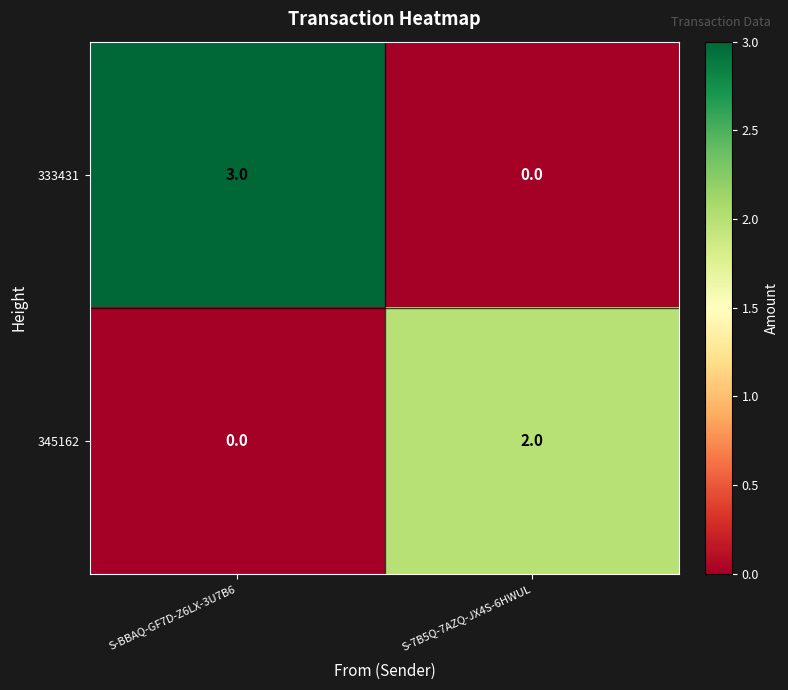

True or false: 345162 has a value of -1 at S-BBAQ-GF7D-Z6LX-3U7B6.

False